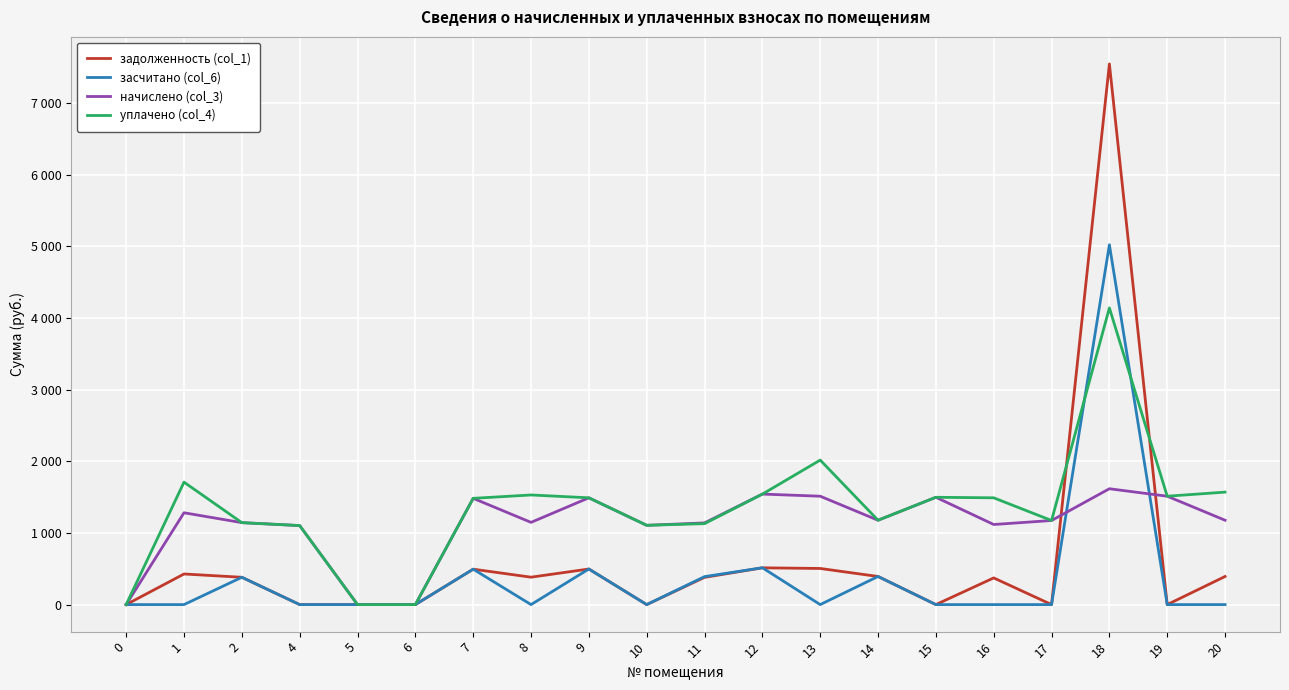

Between 6 and 10, which is larger?

6